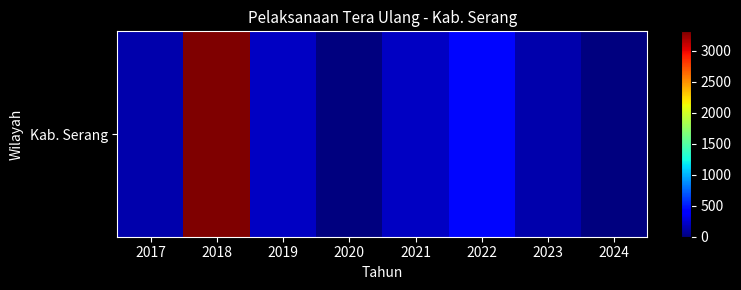

What is the change in value from 2019 to 2023?

-63